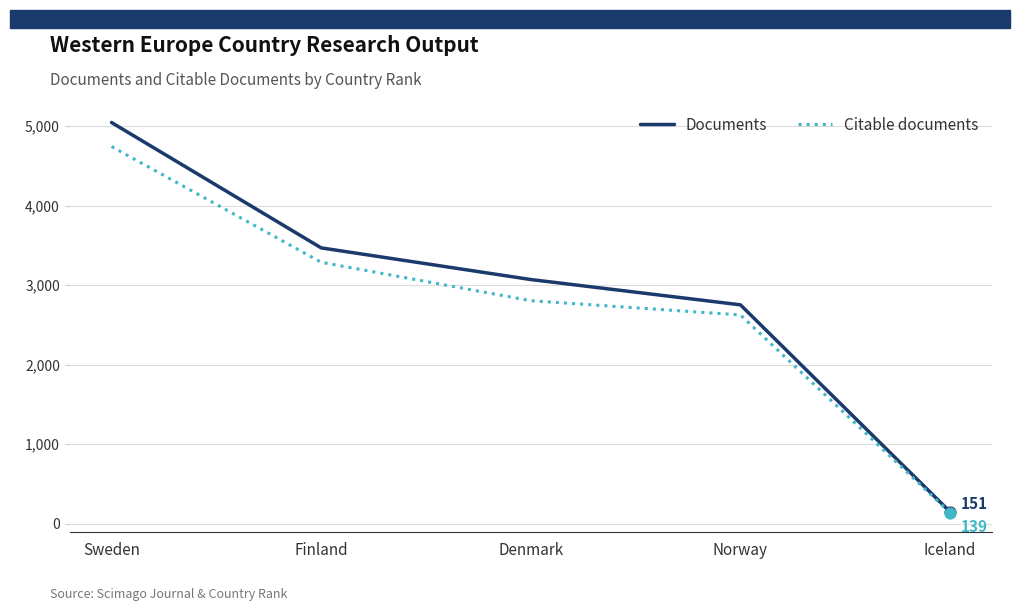

Which series has the largest total across all categories?

Documents